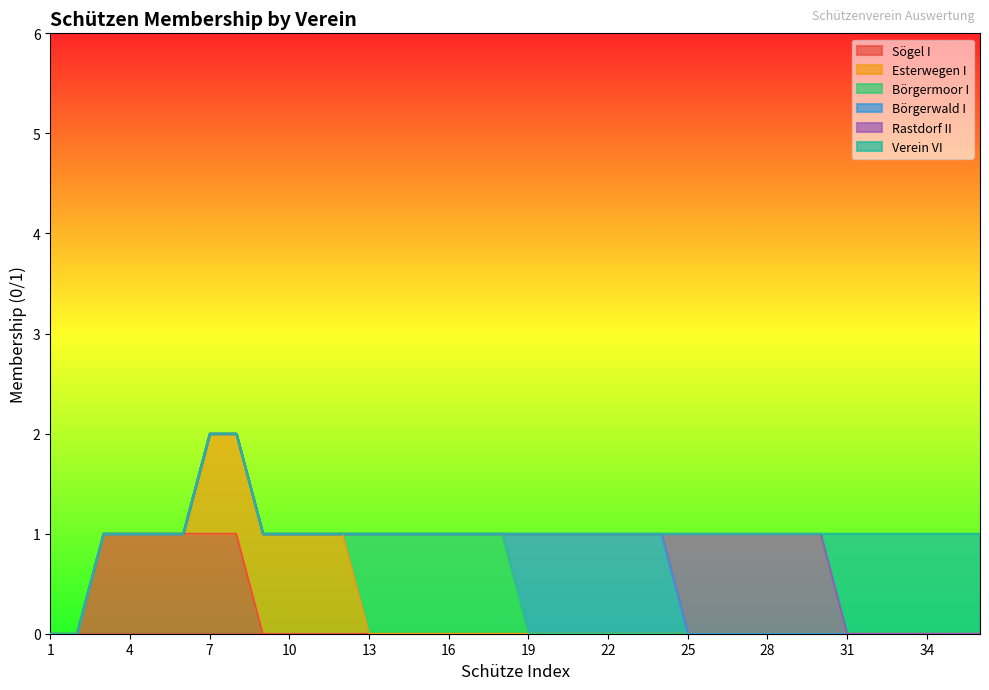

How many lines are shown in the chart?

6